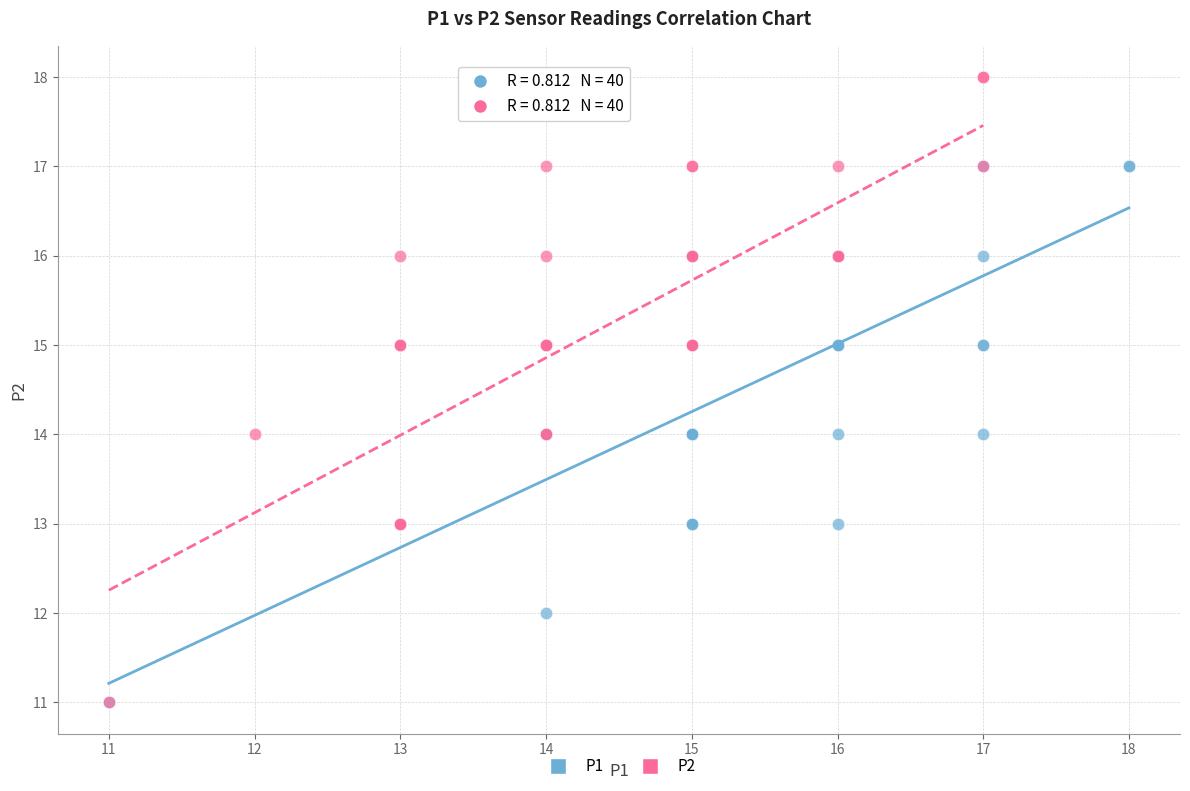

Which series reaches the maximum Y coordinate?

P2